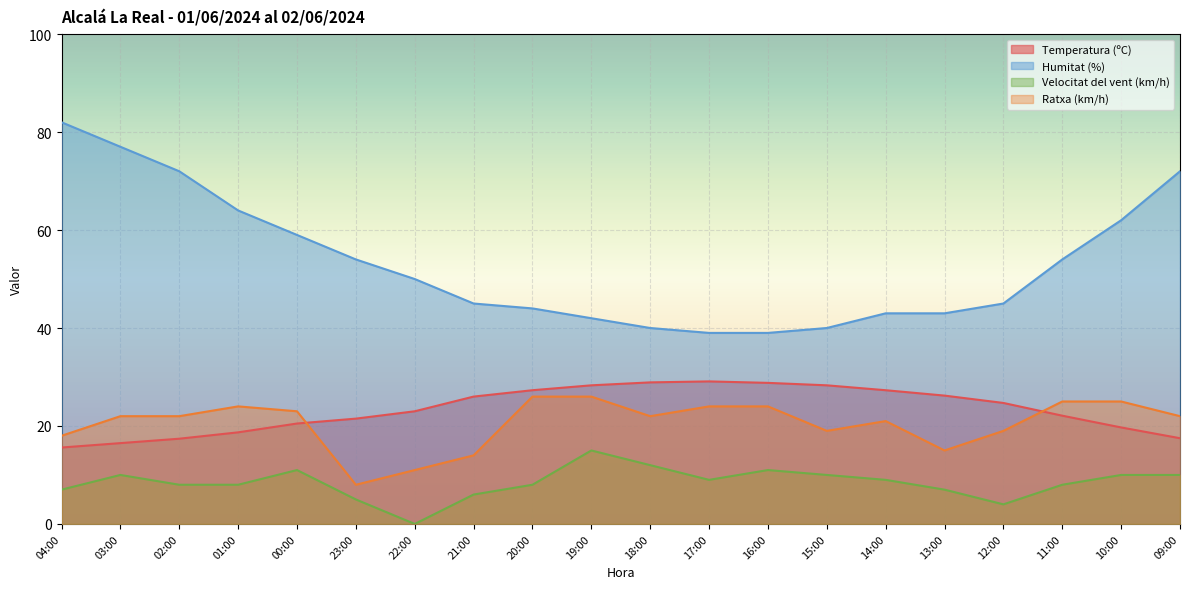

The value of Humitat (%) at 19:00 is 57.8. True or false?

False